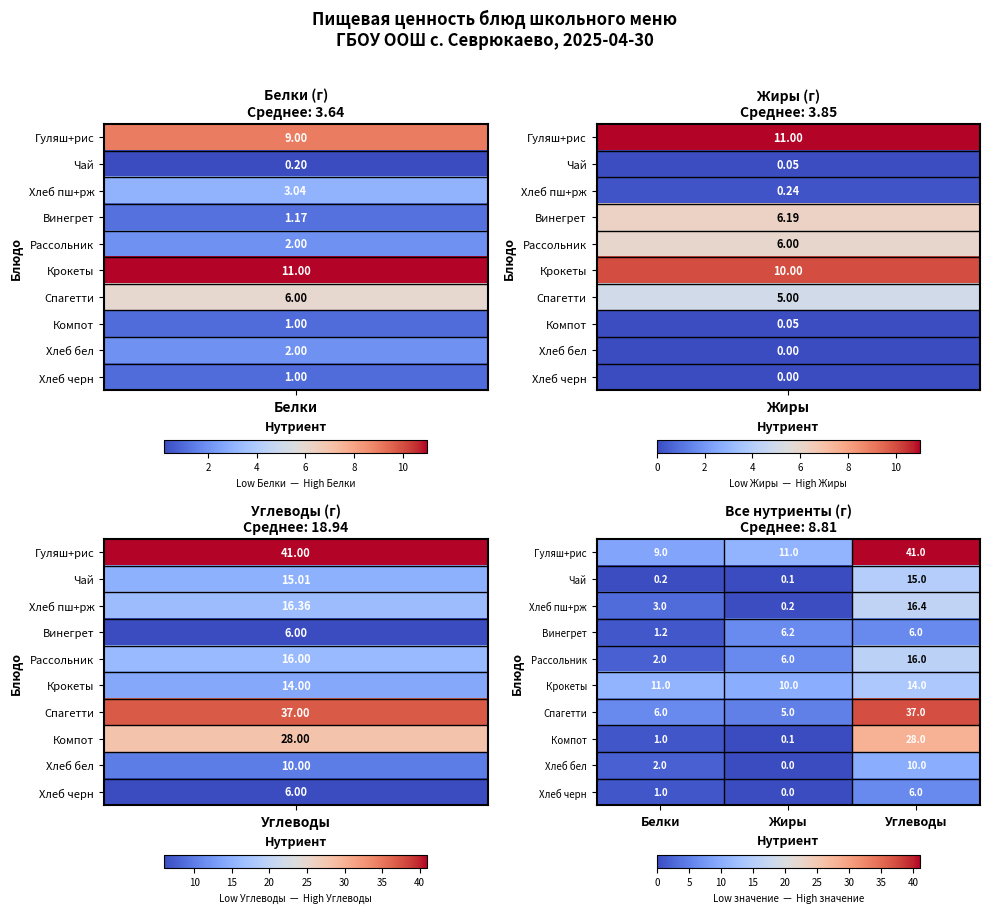

Reading left to right, list all the values displayed in this chart.

Гуляш+рис: Белки=9.0	Жиры=11.0	Углеводы=41.0
Чай: Белки=0.2	Жиры=0.1	Углеводы=15.0
Хлеб пш+рж: Белки=3.0	Жиры=0.2	Углеводы=16.4
Винегрет: Белки=1.2	Жиры=6.2	Углеводы=6.0
Рассольник: Белки=2.0	Жиры=6.0	Углеводы=16.0
Крокеты: Белки=11.0	Жиры=10.0	Углеводы=14.0
Спагетти: Белки=6.0	Жиры=5.0	Углеводы=37.0
Компот: Белки=1.0	Жиры=0.1	Углеводы=28.0
Хлеб бел: Белки=2.0	Жиры=0.0	Углеводы=10.0
Хлеб черн: Белки=1.0	Жиры=0.0	Углеводы=6.0